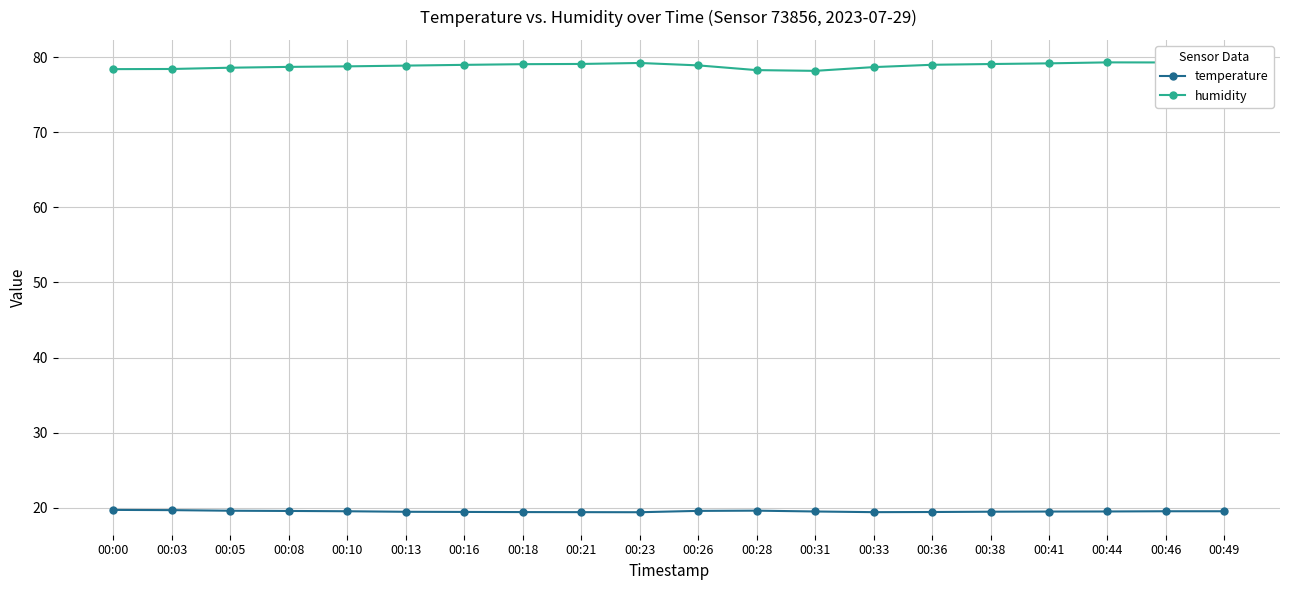

Rank the series by their maximum value, from highest to lowest.

humidity, temperature